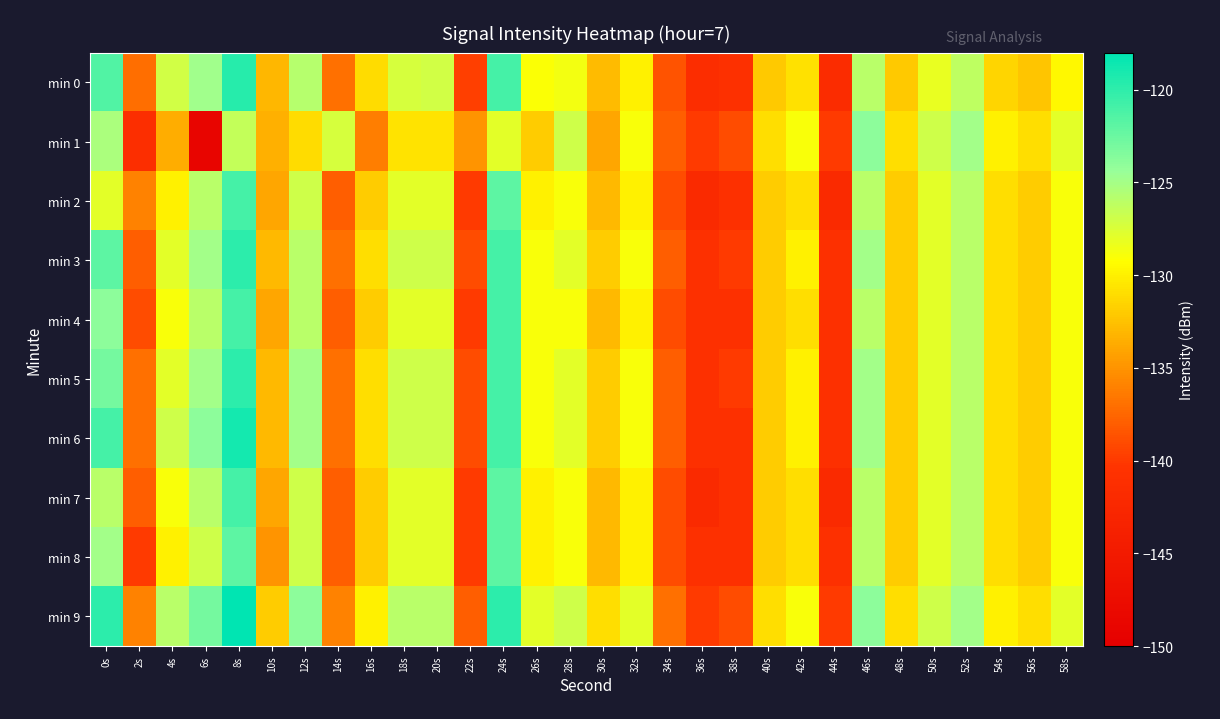

At 54s, list the series in order from largest to smallest.

min 1, min 9, min 2, min 3, min 4, min 5, min 6, min 7, min 8, min 0